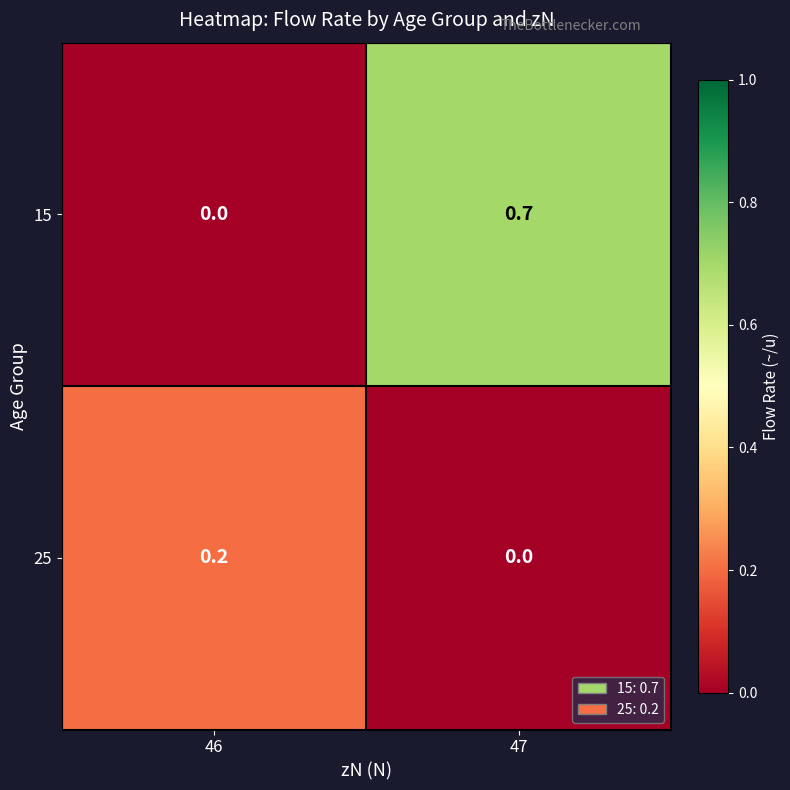

What is the maximum value shown in the chart?

0.7